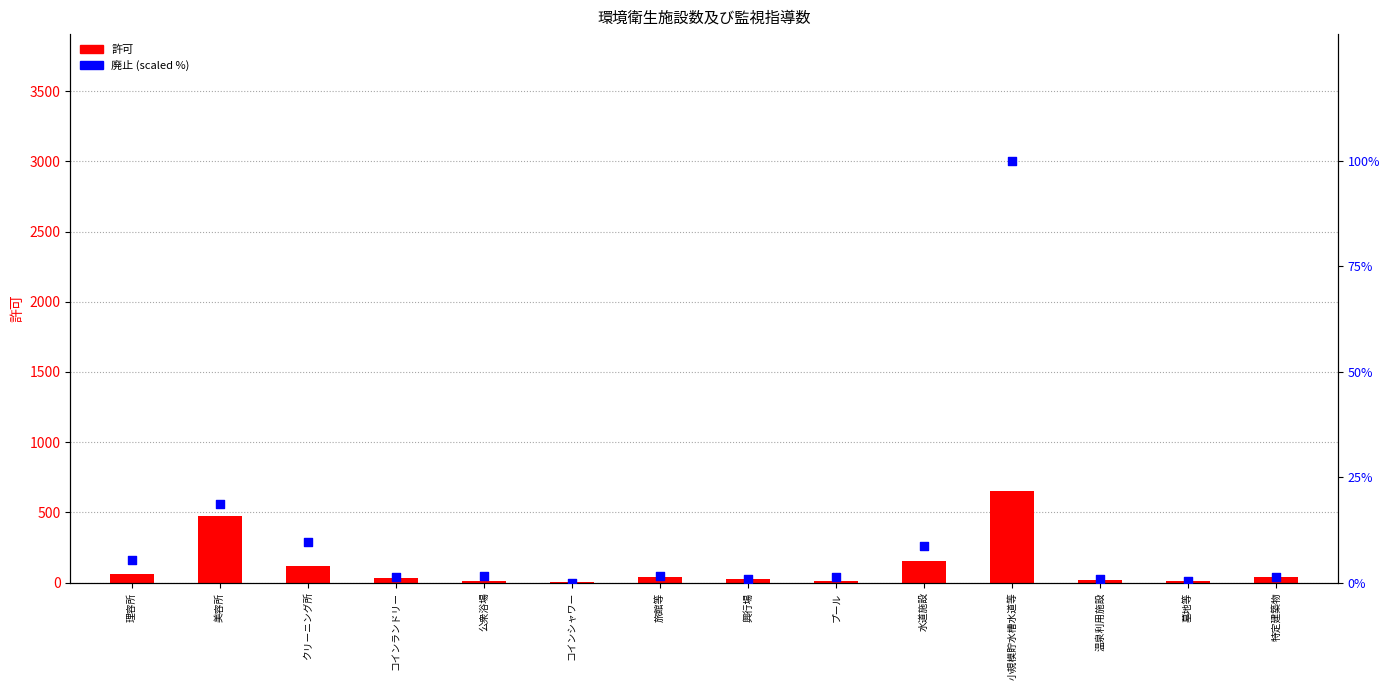

Is the value of 許可 at 公衆浴場 greater than the value of 廃止 (scaled %) at 水道施設?

Yes